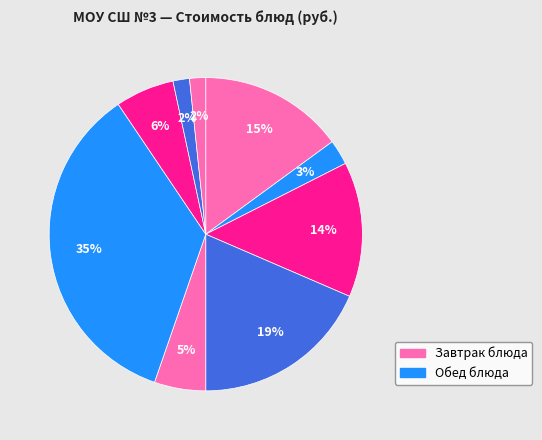

To the nearest percent, what is the difference between the largest and smallest slice percentages?

34%